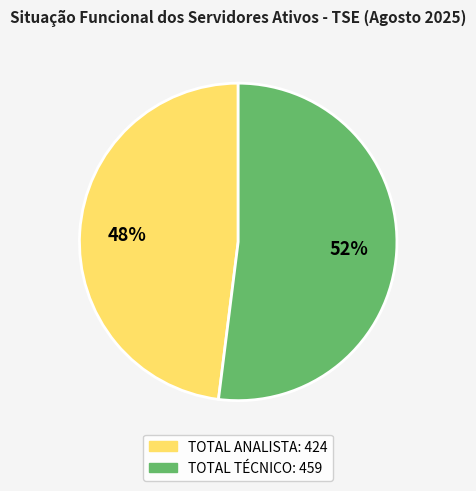

Is there any slice that represents more than half of the pie?

Yes